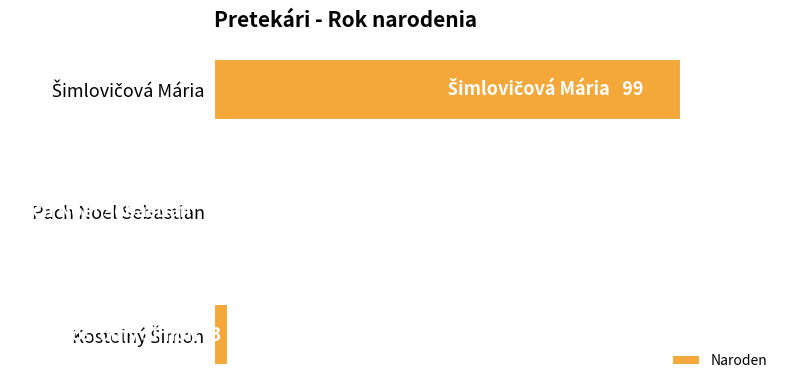

Are the bars grouped side by side (vs. stacked)?

No